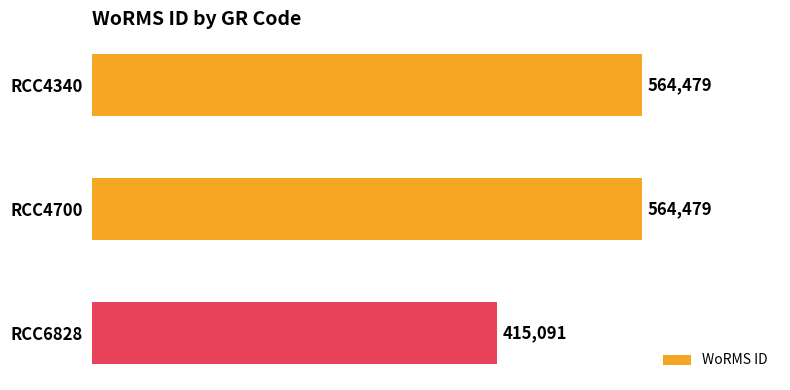

Reading bottom to top, list all the values displayed in this chart.

RCC6828=415091	RCC4700=564479	RCC4340=564479